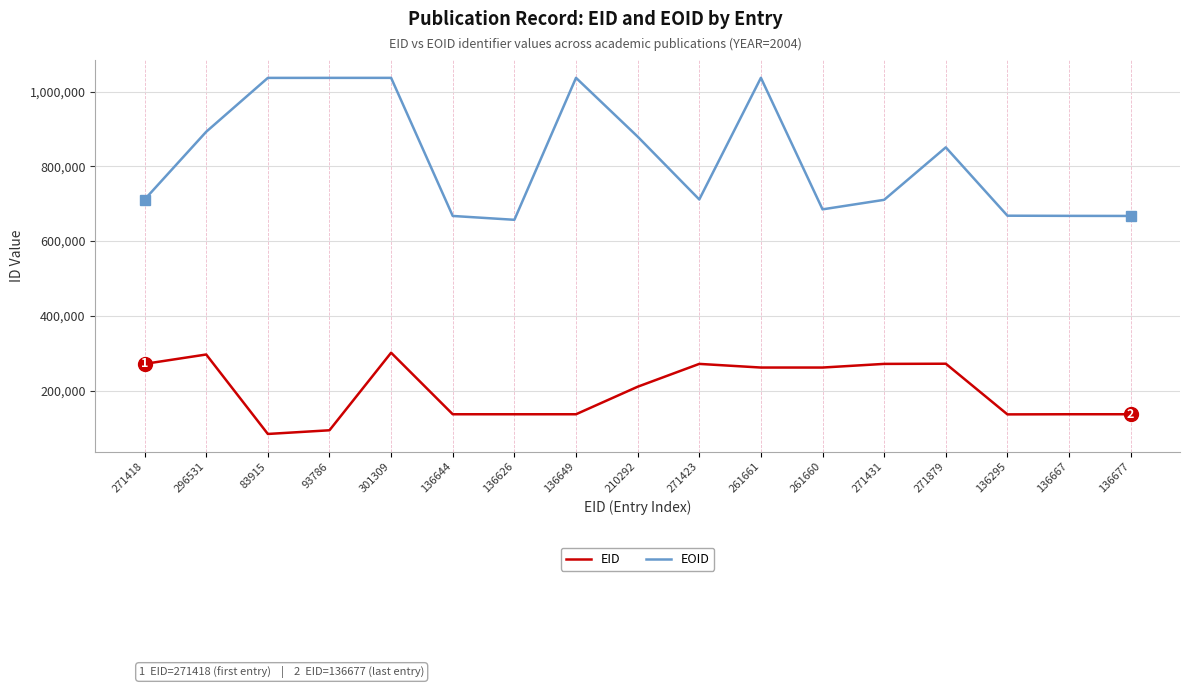

What is the sum of all EOID values?

13952615